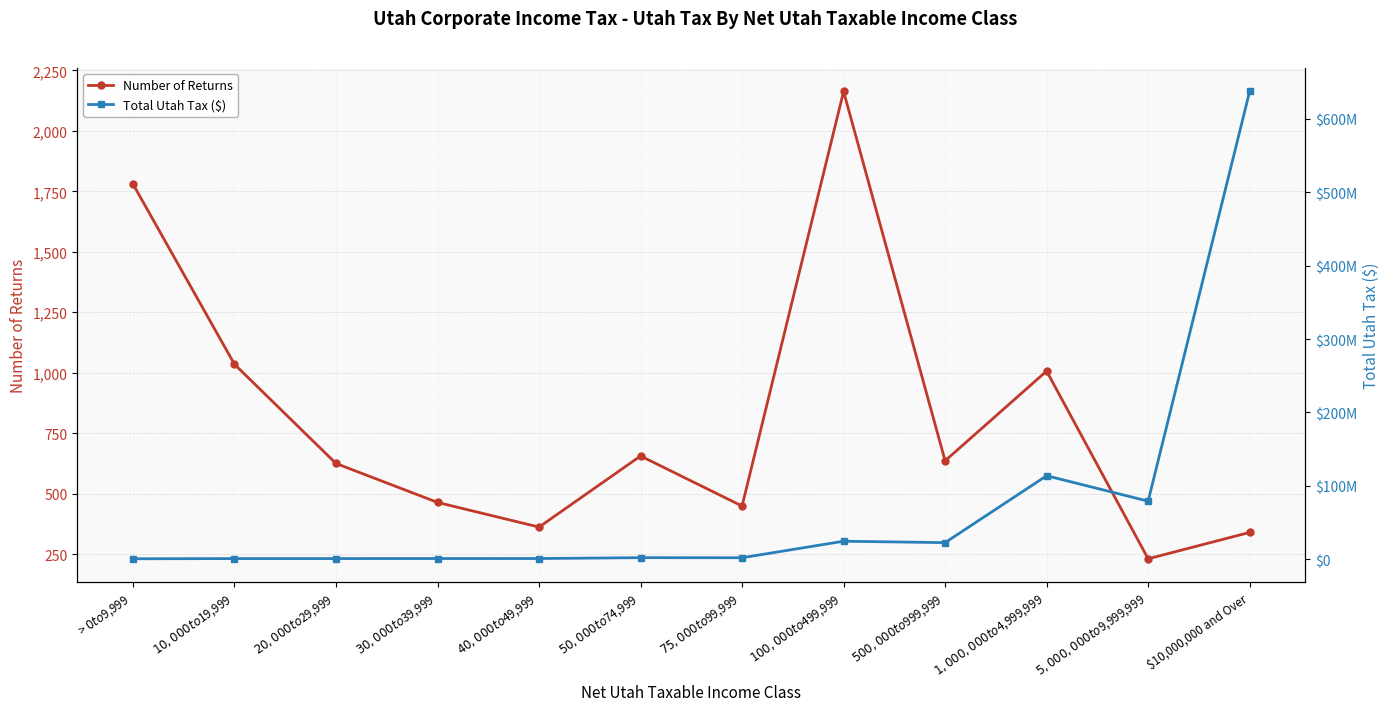

What is the spread (max minus min) of values at $40,000 to $49,999?

793835